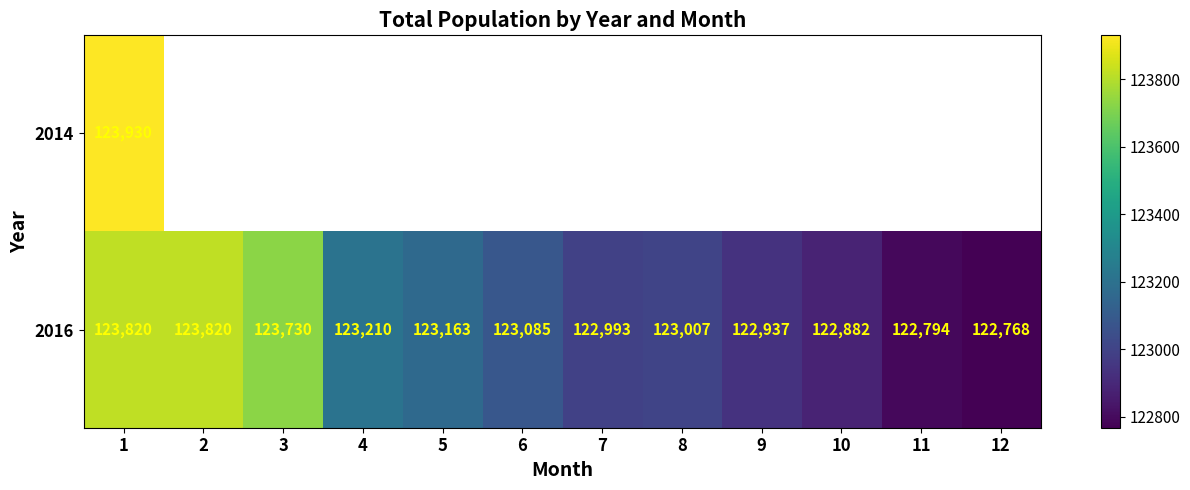

Is it true that 2016 equals 204952 at 12?

False